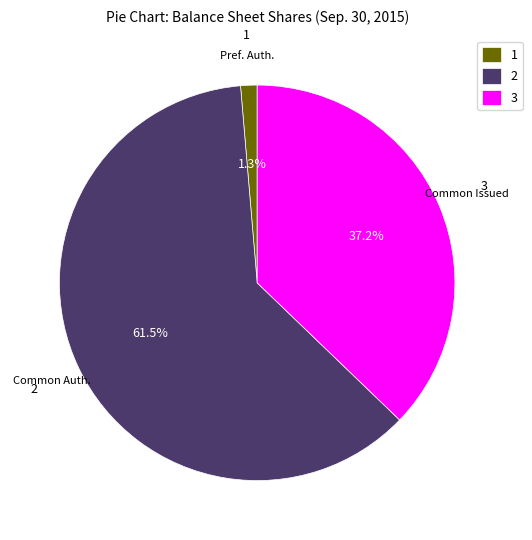

What percentage do 1 and 3 together represent?

38.5%